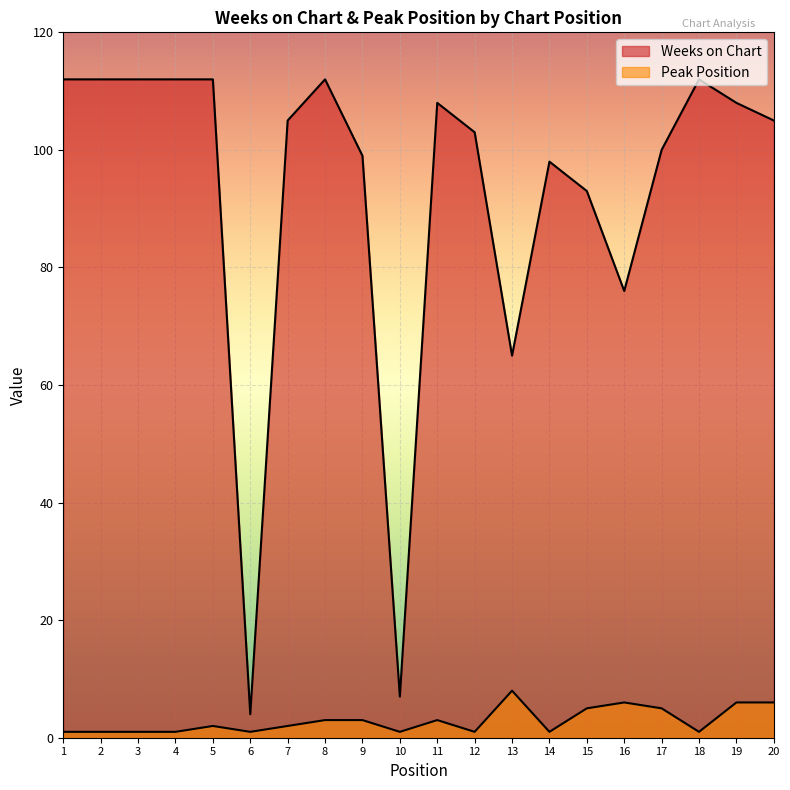

What is the difference between the maximum and minimum values in the Peak Position series?

7